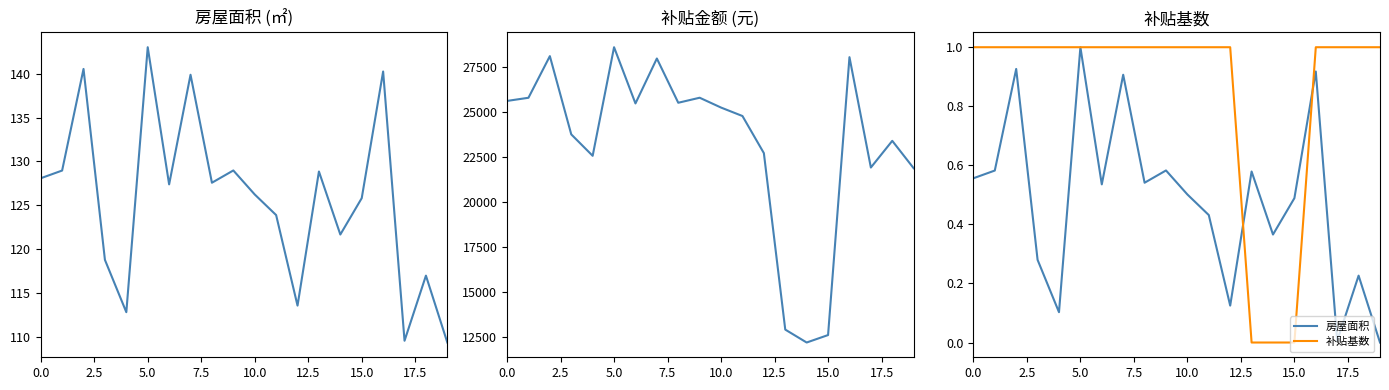

The value of 房屋面积 at 14 is 0.6. True or false?

False